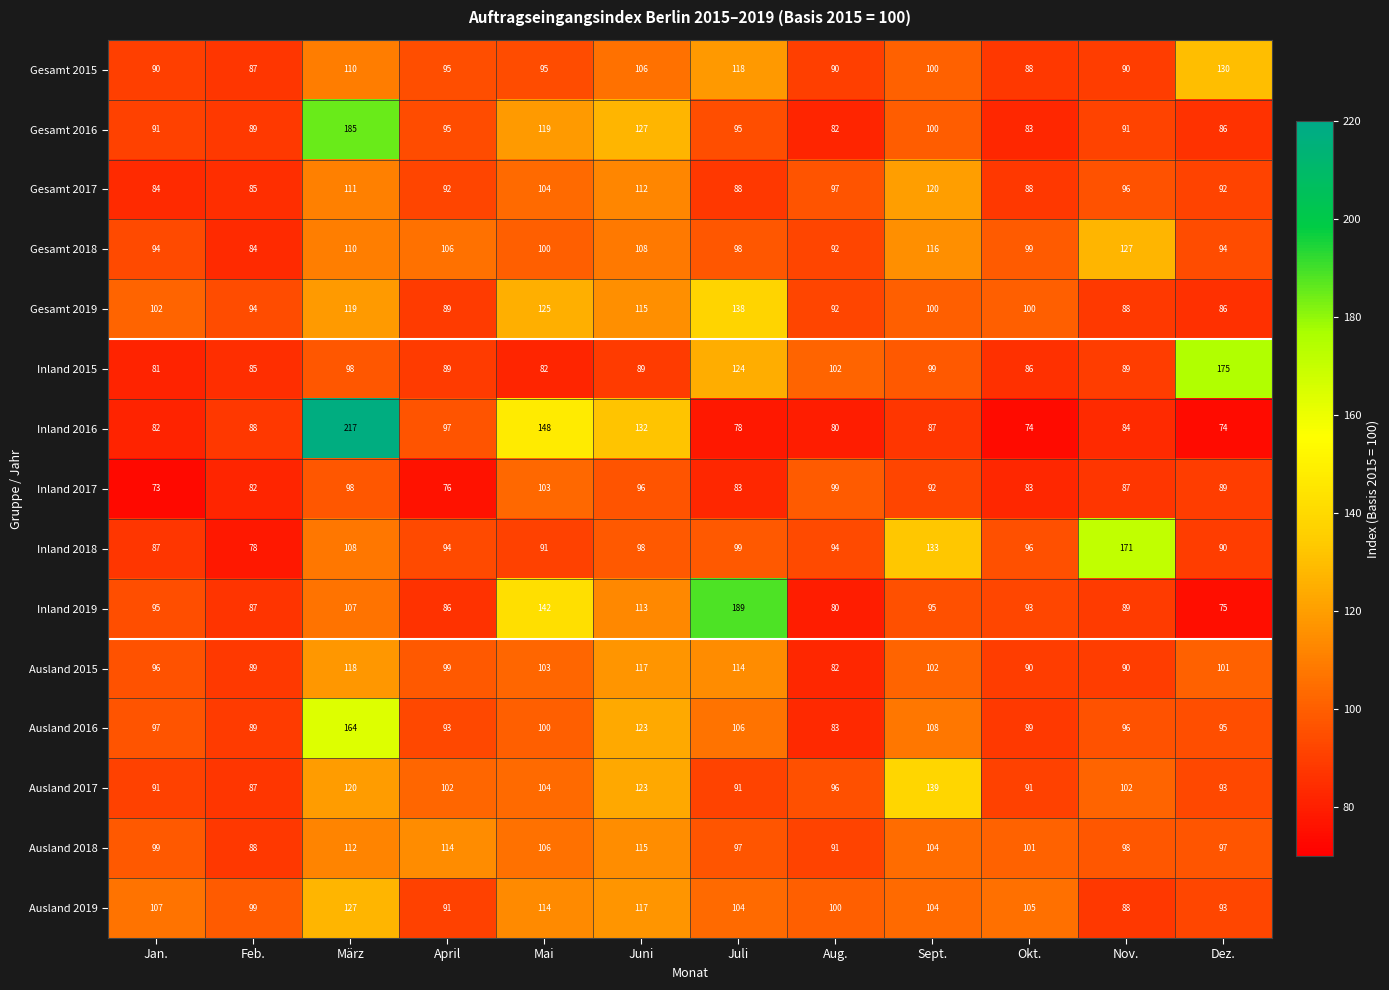

Rank the series at Juli from highest to lowest value.

Inland 2019, Gesamt 2019, Inland 2015, Gesamt 2015, Ausland 2015, Ausland 2016, Ausland 2019, Inland 2018, Gesamt 2018, Ausland 2018, Gesamt 2016, Ausland 2017, Gesamt 2017, Inland 2017, Inland 2016